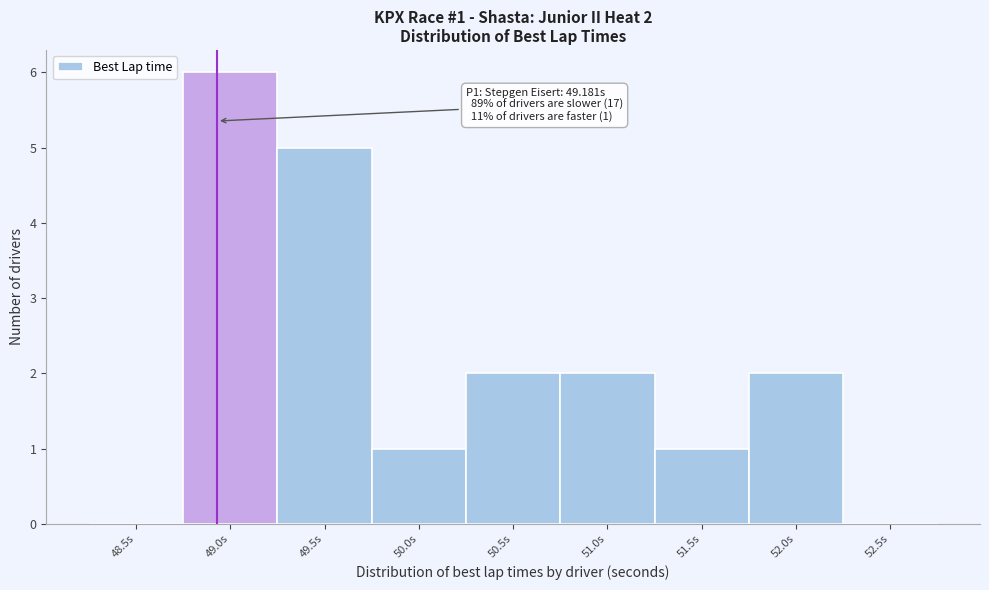

Reading left to right, transcribe all the data shown in this chart.

48.5s=0	49.0s=6	49.5s=5	50.0s=1	50.5s=2	51.0s=2	51.5s=1	52.0s=2	52.5s=0